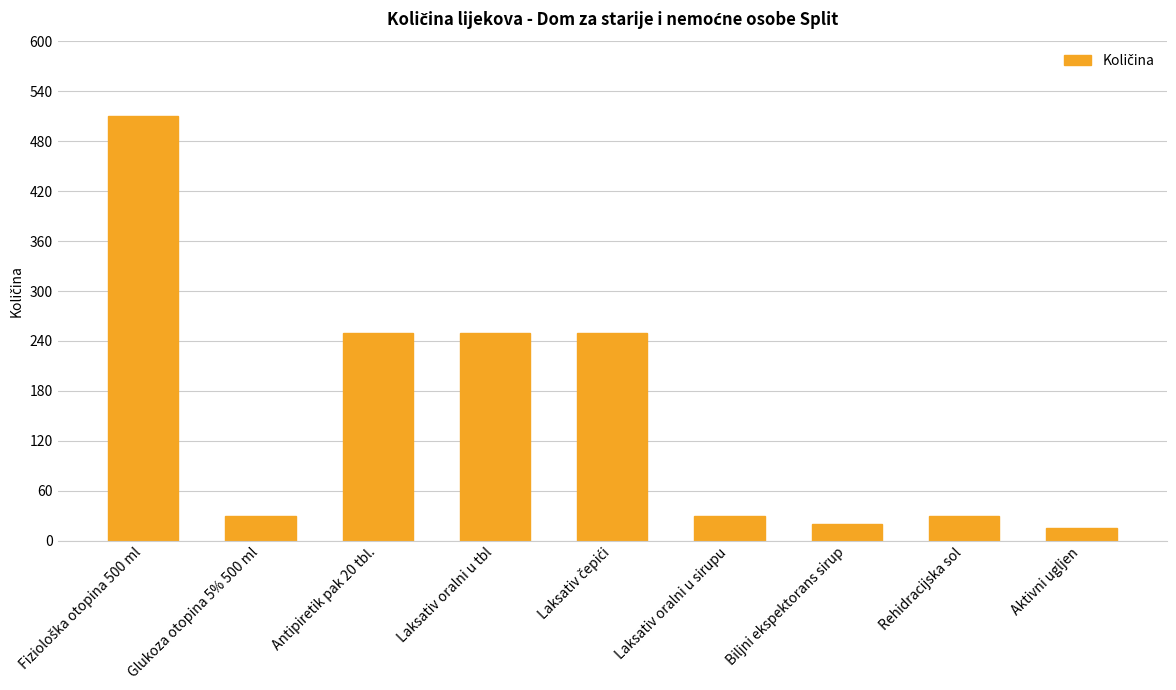

How many bars are there in total?

9